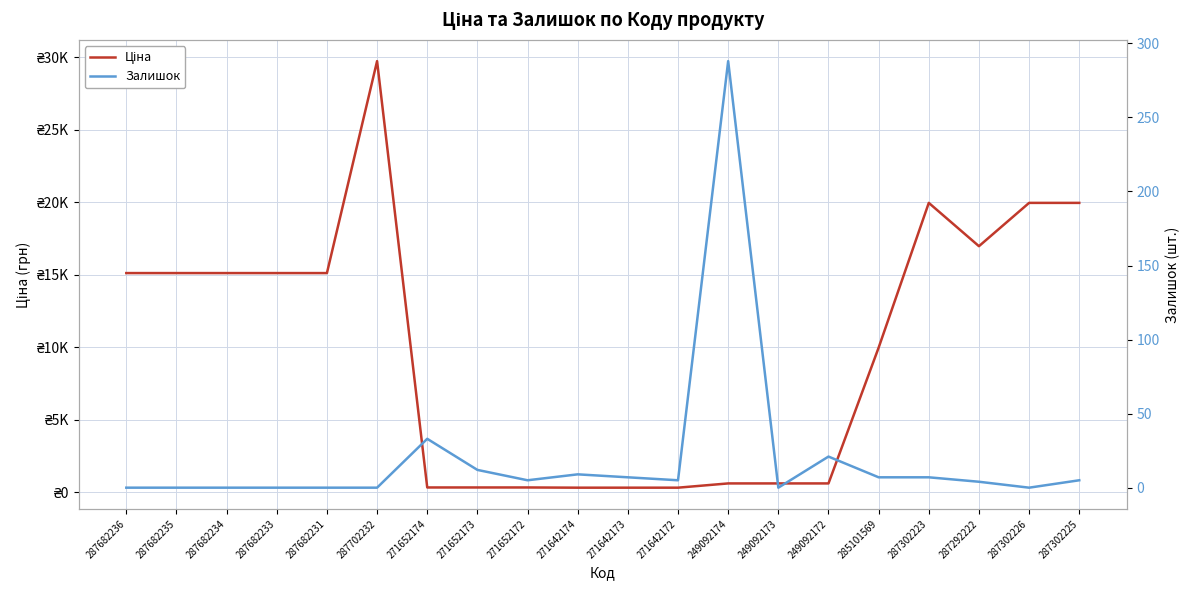

Is this an area chart (filled region under the line)?

No